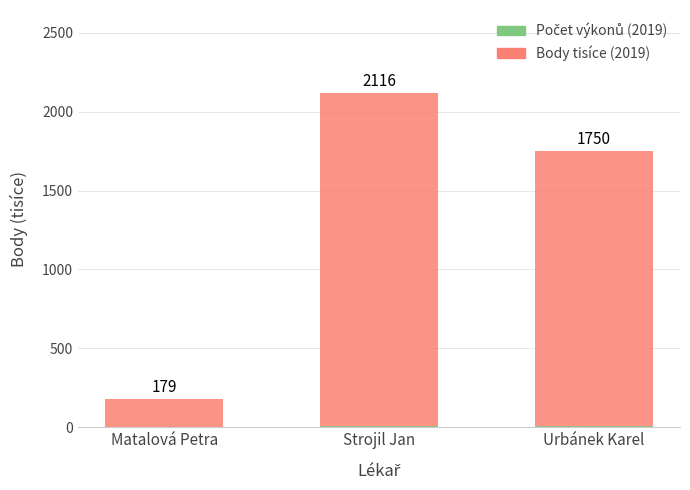

What is the highest value of the Počet výkonů (2019) series?

6